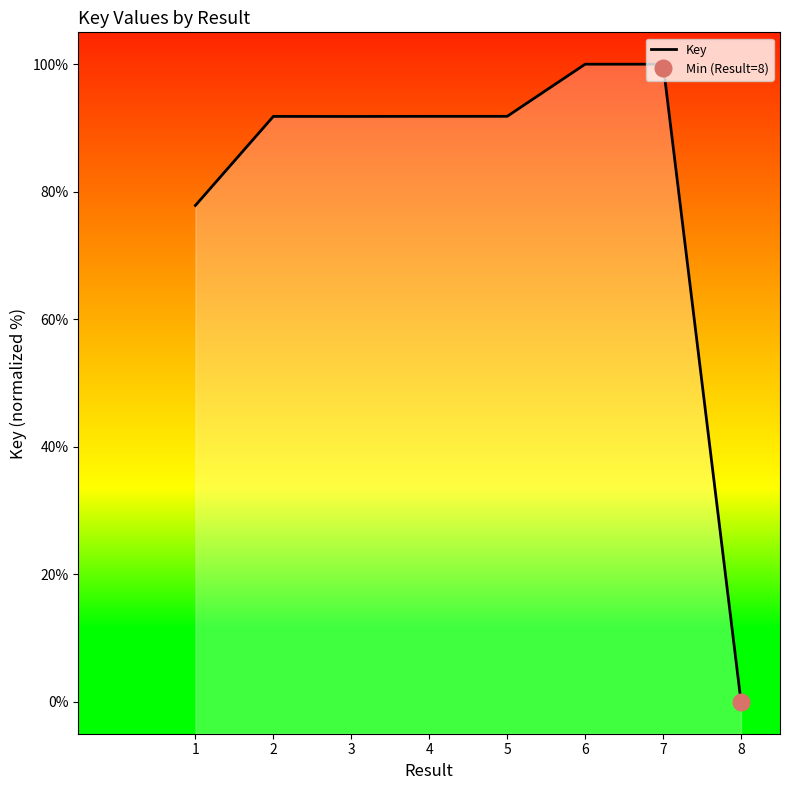

Which category has the lowest value across all series?

8